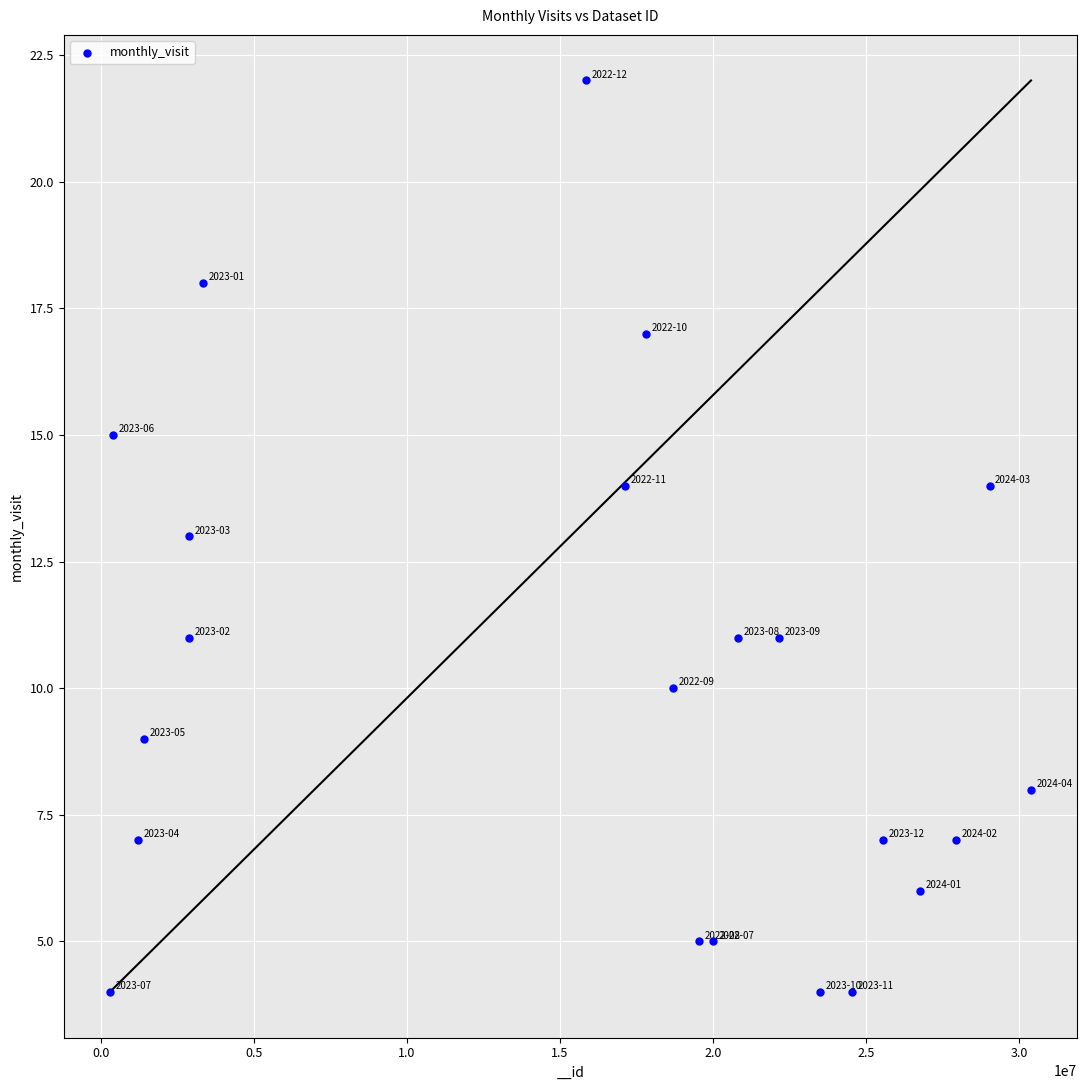

What is the range of Y values (max minus min)?

18